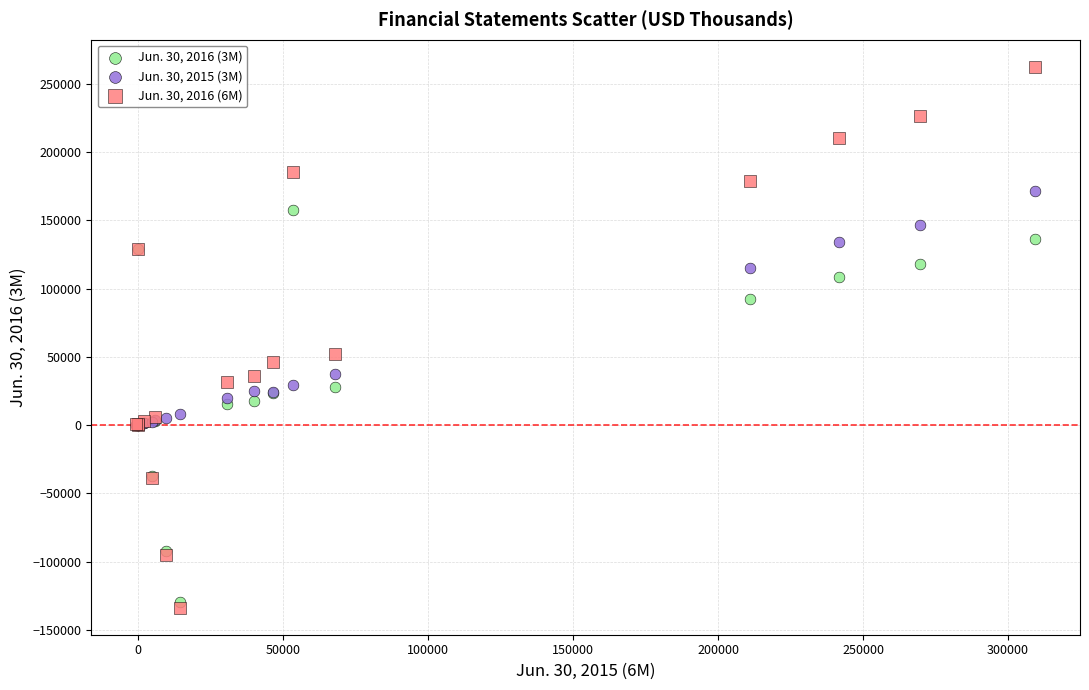

Which series reaches the minimum Y coordinate?

Jun. 30, 2016 (6M)